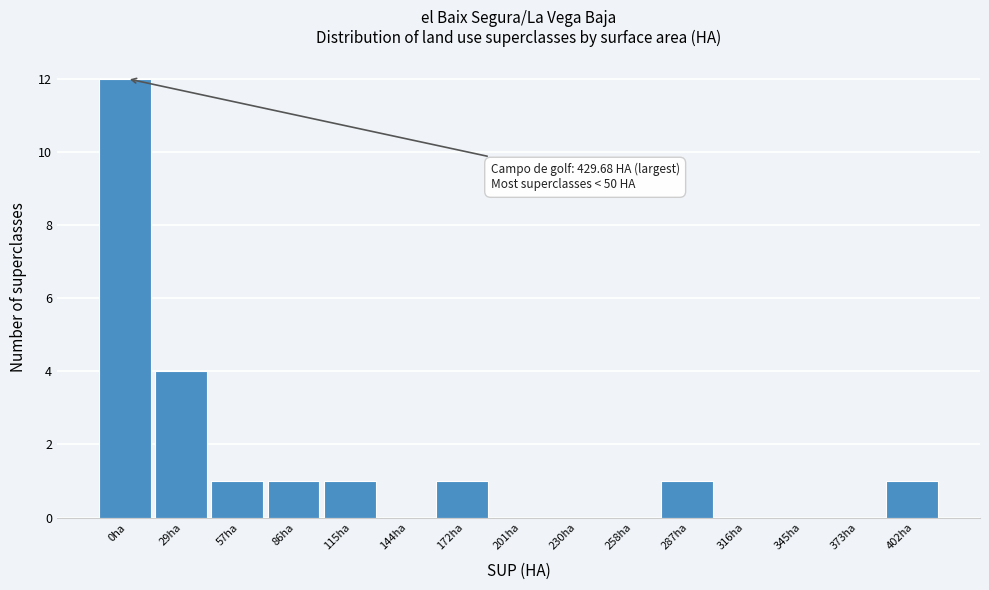

Reading right to left, what are all the values shown in this chart?

402ha=1	373ha=0	345ha=0	316ha=0	287ha=1	258ha=0	230ha=0	201ha=0	172ha=1	144ha=0	115ha=1	86ha=1	57ha=1	29ha=4	0ha=12